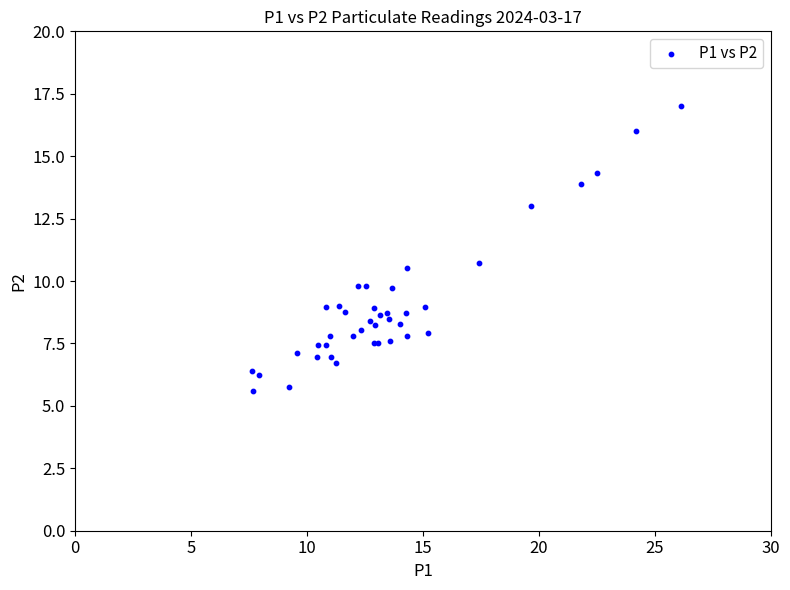

What Y value in the scatter plot is closest to 11?

10.7